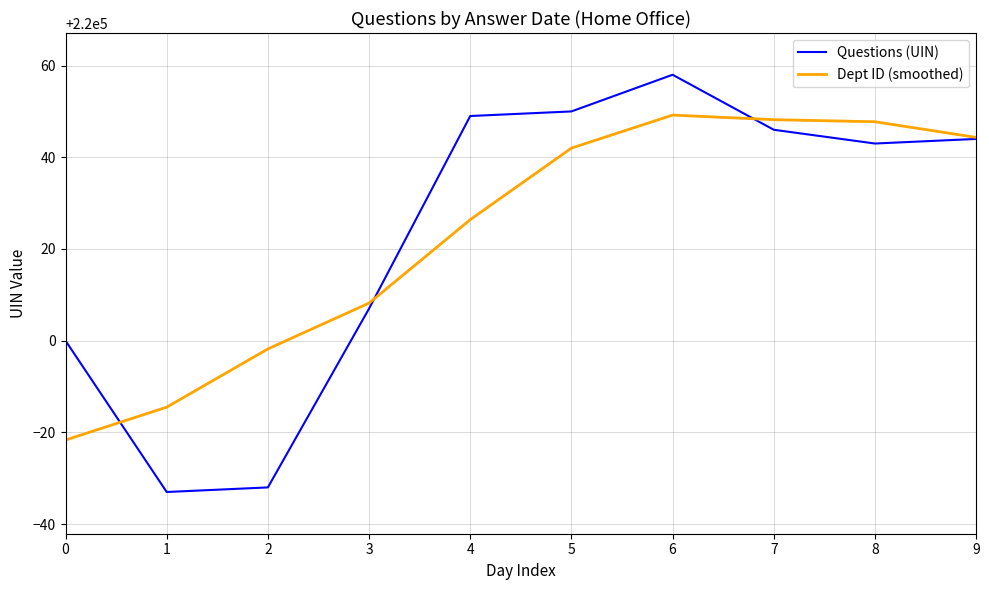

At which label is Dept ID (smoothed) closest to 220013?

3